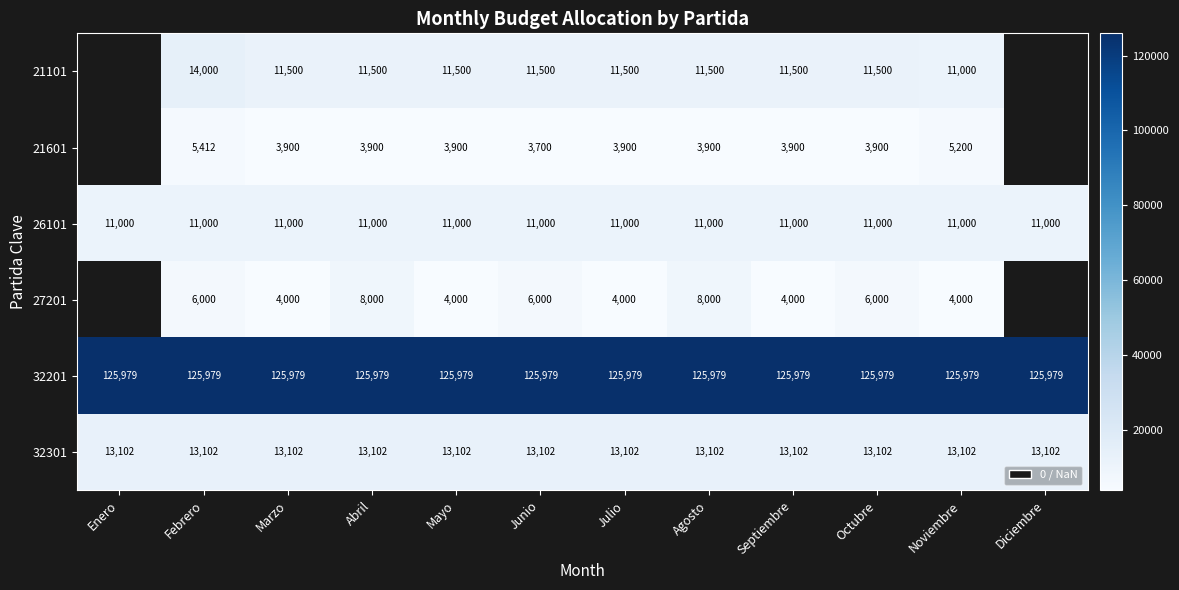

Between Abril and Julio, which series saw the biggest shift?

27201